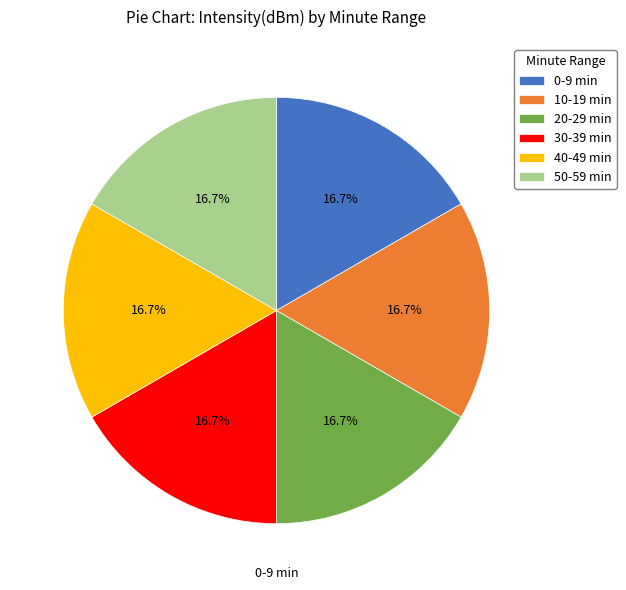

Is there a majority slice in this chart?

No